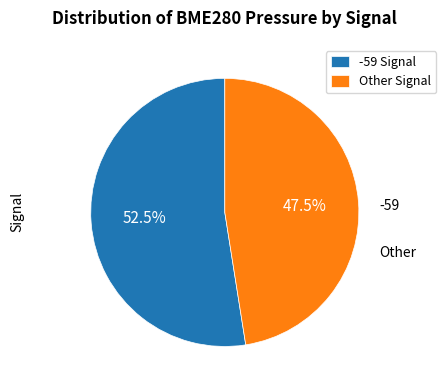

Which has a higher value, Other Signal or -59 Signal?

-59 Signal